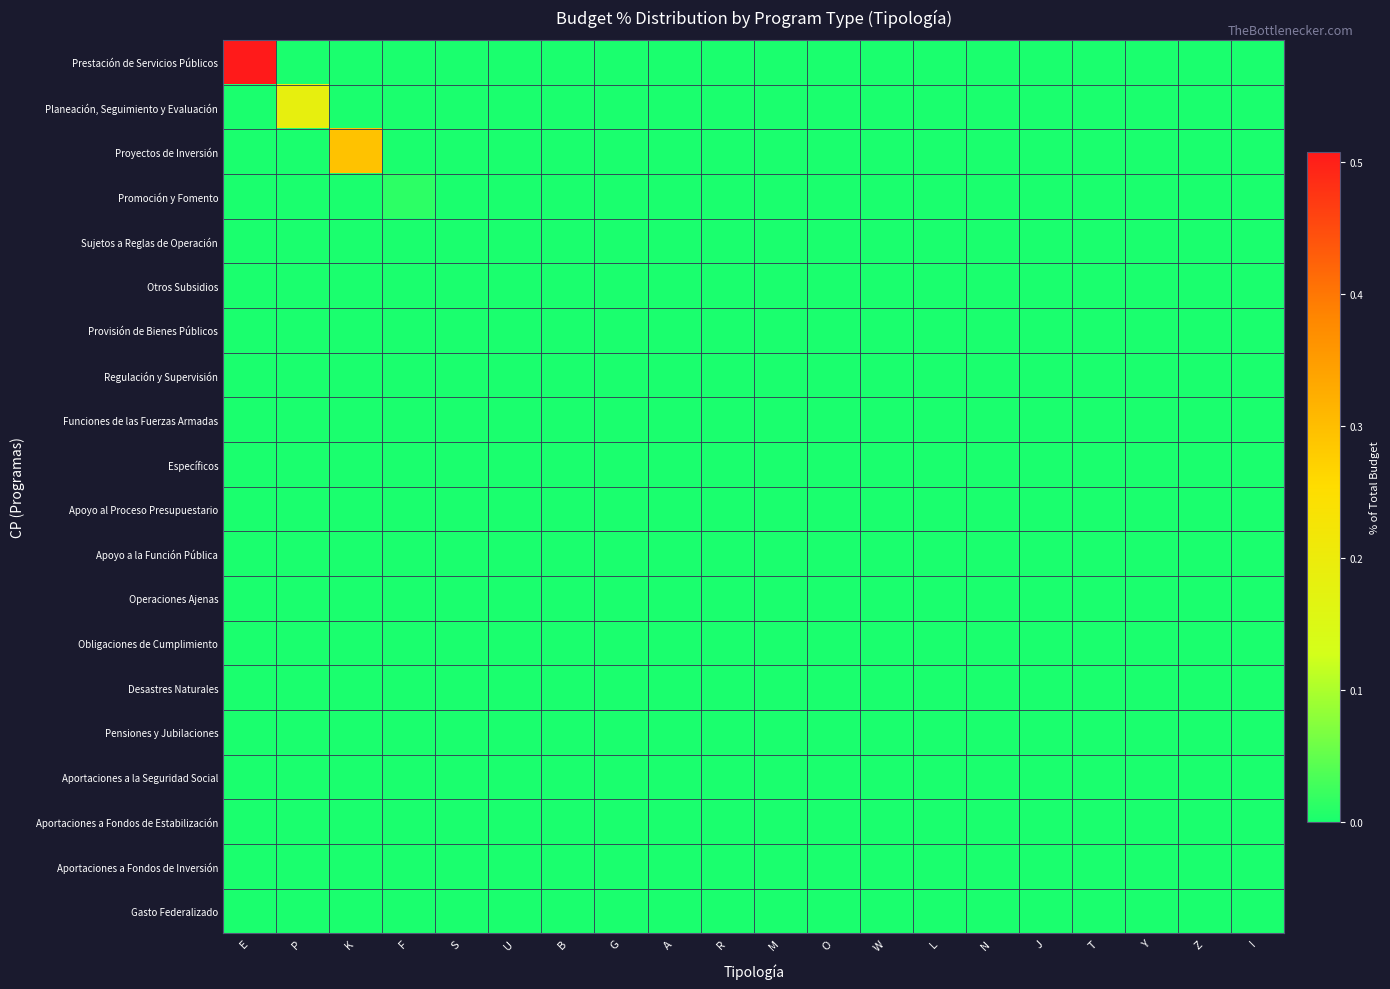

Reading left to right, what are all the values shown in this chart?

Prestación de Servicios Públicos: E=0.5	P=0.0	K=0.0	F=0.0	S=0.0	U=0.0	B=0.0	G=0.0	A=0.0	R=0.0	M=0.0	O=0.0	W=0.0	L=0.0	N=0.0	J=0.0	T=0.0	Y=0.0	Z=0.0	I=0.0
Planeación, Seguimiento y Evaluación: E=0.0	P=0.2	K=0.0	F=0.0	S=0.0	U=0.0	B=0.0	G=0.0	A=0.0	R=0.0	M=0.0	O=0.0	W=0.0	L=0.0	N=0.0	J=0.0	T=0.0	Y=0.0	Z=0.0	I=0.0
Proyectos de Inversión: E=0.0	P=0.0	K=0.3	F=0.0	S=0.0	U=0.0	B=0.0	G=0.0	A=0.0	R=0.0	M=0.0	O=0.0	W=0.0	L=0.0	N=0.0	J=0.0	T=0.0	Y=0.0	Z=0.0	I=0.0
Promoción y Fomento: E=0.0	P=0.0	K=0.0	F=0.0	S=0.0	U=0.0	B=0.0	G=0.0	A=0.0	R=0.0	M=0.0	O=0.0	W=0.0	L=0.0	N=0.0	J=0.0	T=0.0	Y=0.0	Z=0.0	I=0.0
Sujetos a Reglas de Operación: E=0.0	P=0.0	K=0.0	F=0.0	S=0.0	U=0.0	B=0.0	G=0.0	A=0.0	R=0.0	M=0.0	O=0.0	W=0.0	L=0.0	N=0.0	J=0.0	T=0.0	Y=0.0	Z=0.0	I=0.0
Otros Subsidios: E=0.0	P=0.0	K=0.0	F=0.0	S=0.0	U=0.0	B=0.0	G=0.0	A=0.0	R=0.0	M=0.0	O=0.0	W=0.0	L=0.0	N=0.0	J=0.0	T=0.0	Y=0.0	Z=0.0	I=0.0
Provisión de Bienes Públicos: E=0.0	P=0.0	K=0.0	F=0.0	S=0.0	U=0.0	B=0.0	G=0.0	A=0.0	R=0.0	M=0.0	O=0.0	W=0.0	L=0.0	N=0.0	J=0.0	T=0.0	Y=0.0	Z=0.0	I=0.0
Regulación y Supervisión: E=0.0	P=0.0	K=0.0	F=0.0	S=0.0	U=0.0	B=0.0	G=0.0	A=0.0	R=0.0	M=0.0	O=0.0	W=0.0	L=0.0	N=0.0	J=0.0	T=0.0	Y=0.0	Z=0.0	I=0.0
Funciones de las Fuerzas Armadas: E=0.0	P=0.0	K=0.0	F=0.0	S=0.0	U=0.0	B=0.0	G=0.0	A=0.0	R=0.0	M=0.0	O=0.0	W=0.0	L=0.0	N=0.0	J=0.0	T=0.0	Y=0.0	Z=0.0	I=0.0
Específicos: E=0.0	P=0.0	K=0.0	F=0.0	S=0.0	U=0.0	B=0.0	G=0.0	A=0.0	R=0.0	M=0.0	O=0.0	W=0.0	L=0.0	N=0.0	J=0.0	T=0.0	Y=0.0	Z=0.0	I=0.0
Apoyo al Proceso Presupuestario: E=0.0	P=0.0	K=0.0	F=0.0	S=0.0	U=0.0	B=0.0	G=0.0	A=0.0	R=0.0	M=0.0	O=0.0	W=0.0	L=0.0	N=0.0	J=0.0	T=0.0	Y=0.0	Z=0.0	I=0.0
Apoyo a la Función Pública: E=0.0	P=0.0	K=0.0	F=0.0	S=0.0	U=0.0	B=0.0	G=0.0	A=0.0	R=0.0	M=0.0	O=0.0	W=0.0	L=0.0	N=0.0	J=0.0	T=0.0	Y=0.0	Z=0.0	I=0.0
Operaciones Ajenas: E=0.0	P=0.0	K=0.0	F=0.0	S=0.0	U=0.0	B=0.0	G=0.0	A=0.0	R=0.0	M=0.0	O=0.0	W=0.0	L=0.0	N=0.0	J=0.0	T=0.0	Y=0.0	Z=0.0	I=0.0
Obligaciones de Cumplimiento: E=0.0	P=0.0	K=0.0	F=0.0	S=0.0	U=0.0	B=0.0	G=0.0	A=0.0	R=0.0	M=0.0	O=0.0	W=0.0	L=0.0	N=0.0	J=0.0	T=0.0	Y=0.0	Z=0.0	I=0.0
Desastres Naturales: E=0.0	P=0.0	K=0.0	F=0.0	S=0.0	U=0.0	B=0.0	G=0.0	A=0.0	R=0.0	M=0.0	O=0.0	W=0.0	L=0.0	N=0.0	J=0.0	T=0.0	Y=0.0	Z=0.0	I=0.0
Pensiones y Jubilaciones: E=0.0	P=0.0	K=0.0	F=0.0	S=0.0	U=0.0	B=0.0	G=0.0	A=0.0	R=0.0	M=0.0	O=0.0	W=0.0	L=0.0	N=0.0	J=0.0	T=0.0	Y=0.0	Z=0.0	I=0.0
Aportaciones a la Seguridad Social: E=0.0	P=0.0	K=0.0	F=0.0	S=0.0	U=0.0	B=0.0	G=0.0	A=0.0	R=0.0	M=0.0	O=0.0	W=0.0	L=0.0	N=0.0	J=0.0	T=0.0	Y=0.0	Z=0.0	I=0.0
Aportaciones a Fondos de Estabilización: E=0.0	P=0.0	K=0.0	F=0.0	S=0.0	U=0.0	B=0.0	G=0.0	A=0.0	R=0.0	M=0.0	O=0.0	W=0.0	L=0.0	N=0.0	J=0.0	T=0.0	Y=0.0	Z=0.0	I=0.0
Aportaciones a Fondos de Inversión: E=0.0	P=0.0	K=0.0	F=0.0	S=0.0	U=0.0	B=0.0	G=0.0	A=0.0	R=0.0	M=0.0	O=0.0	W=0.0	L=0.0	N=0.0	J=0.0	T=0.0	Y=0.0	Z=0.0	I=0.0
Gasto Federalizado: E=0.0	P=0.0	K=0.0	F=0.0	S=0.0	U=0.0	B=0.0	G=0.0	A=0.0	R=0.0	M=0.0	O=0.0	W=0.0	L=0.0	N=0.0	J=0.0	T=0.0	Y=0.0	Z=0.0	I=0.0